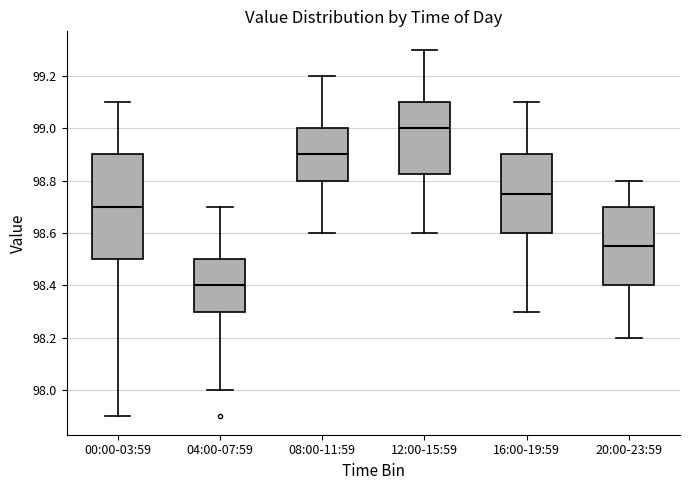

Which box has the highest median line?

12:00-15:59